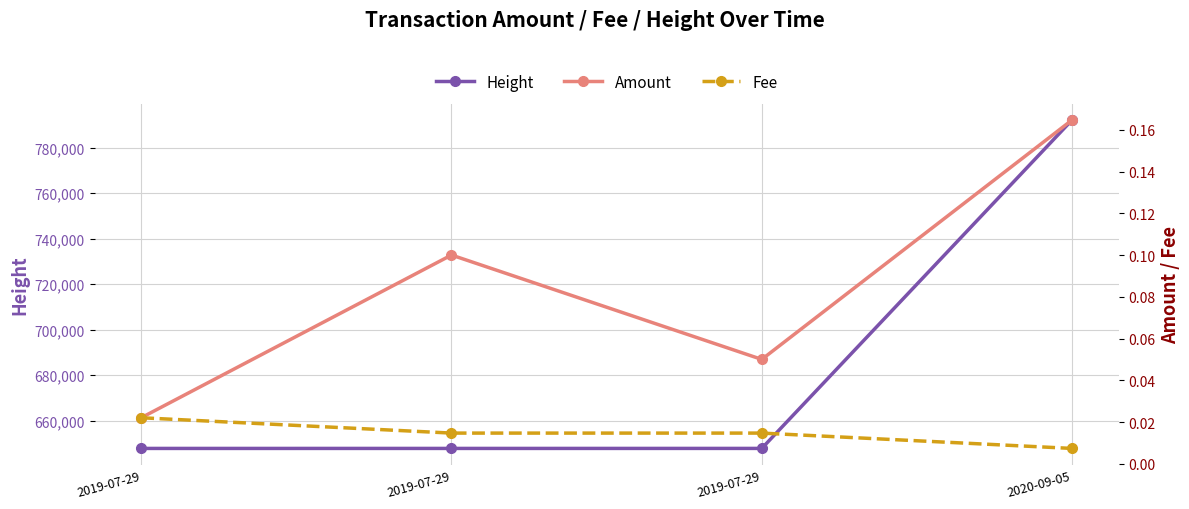

The Amount series shows 0.1 at 2019-07-29. True or false?

True